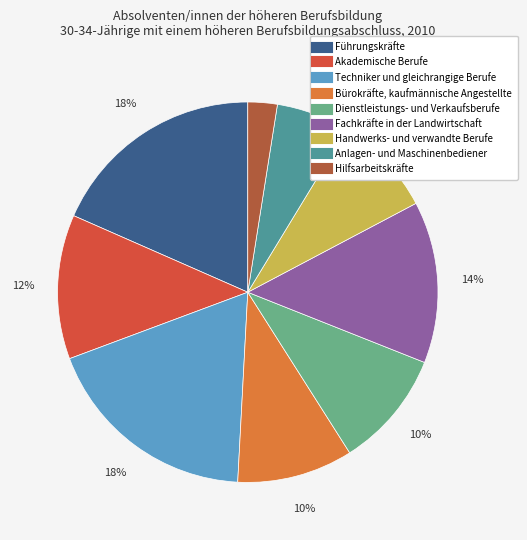

Which category has the smallest portion of the pie?

Hilfsarbeitskräfte